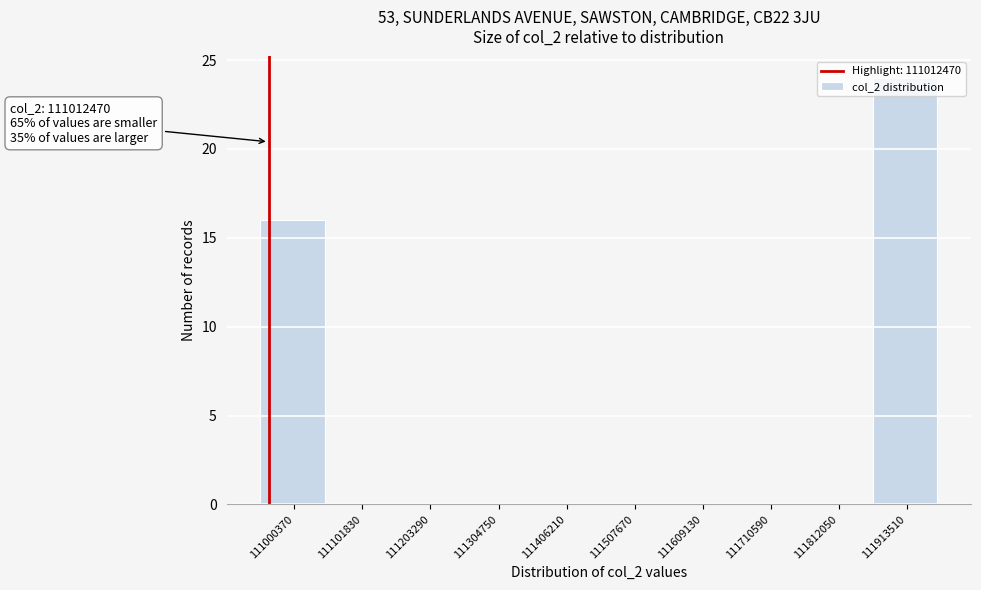

The chart shows a value of 15 at 111913510. True or false?

False